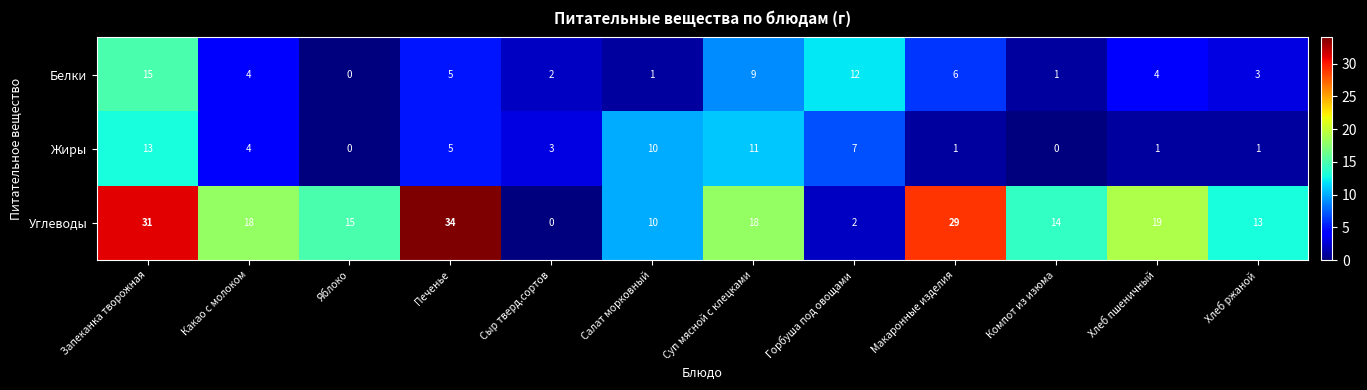

Where does the Углеводы series first go above 18?

Запеканка творожная